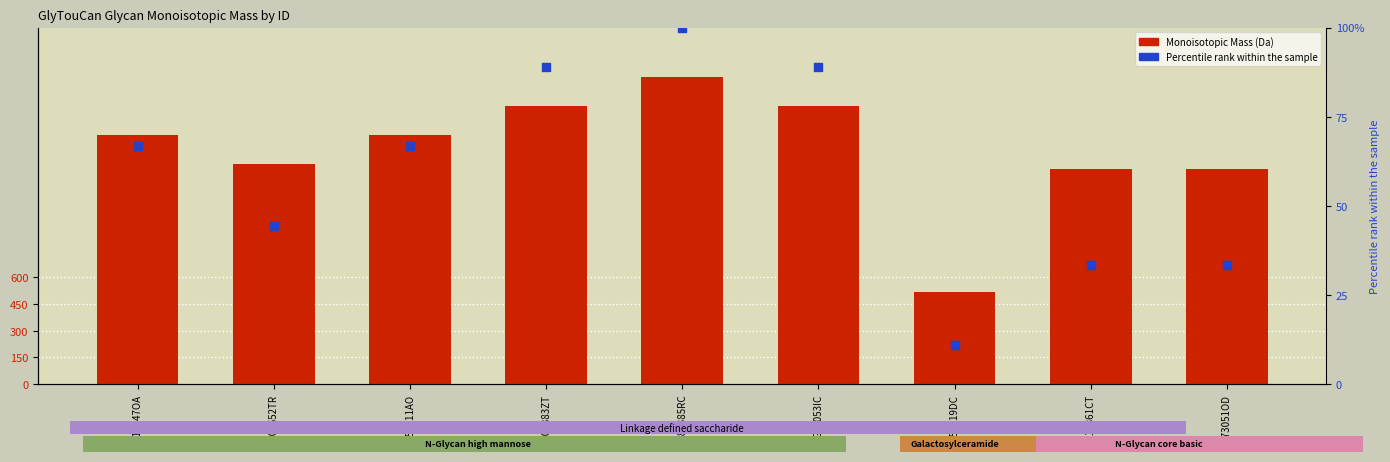

At which category is the sum across all series the highest?

G86385RC